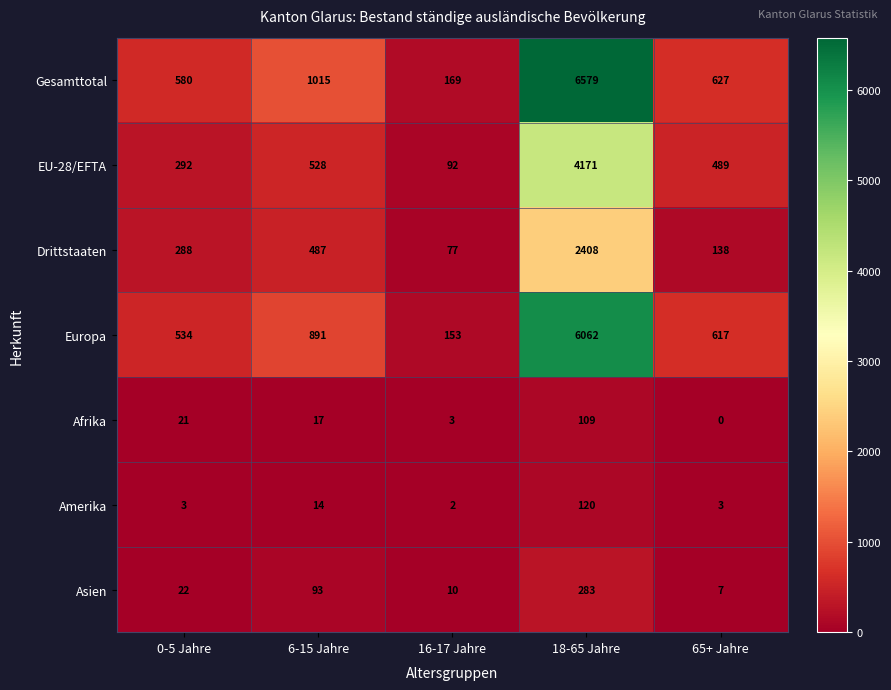

What is the maximum value shown in the chart?

6579